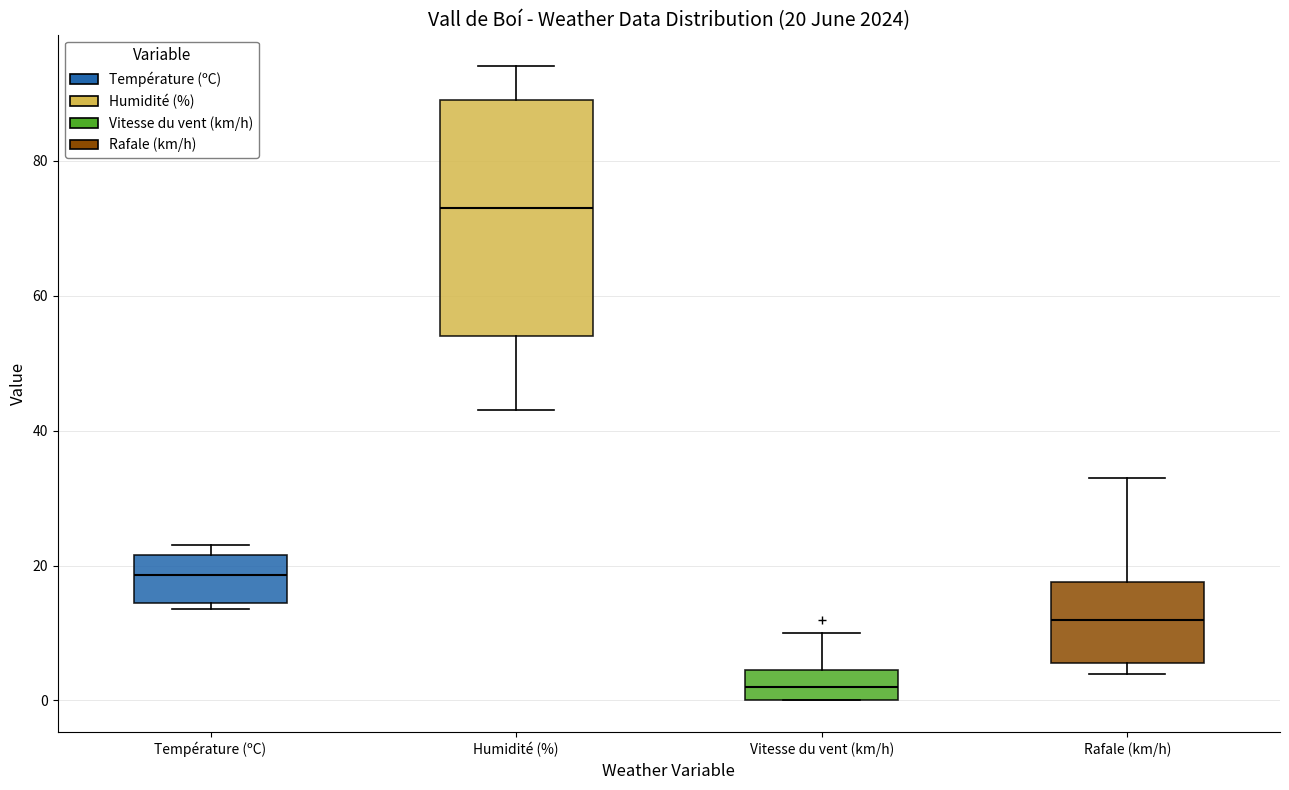

Which box's median line is the lowest?

Vitesse du vent (km/h)